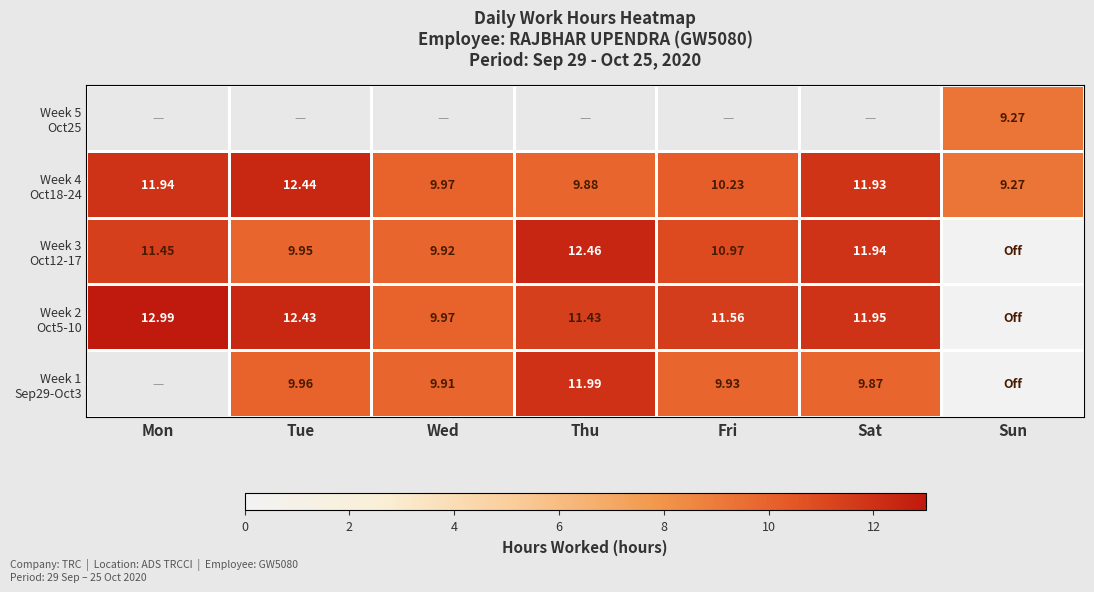

Which series has the largest range (max minus min)?

Week 2 Oct5-10